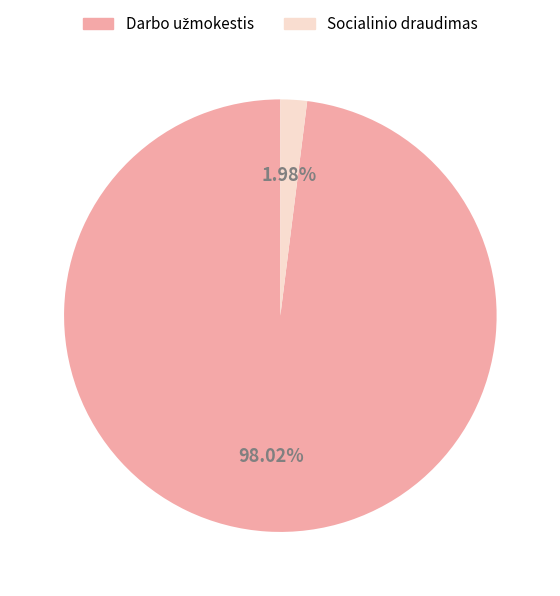

Does any single category account for the majority?

Yes